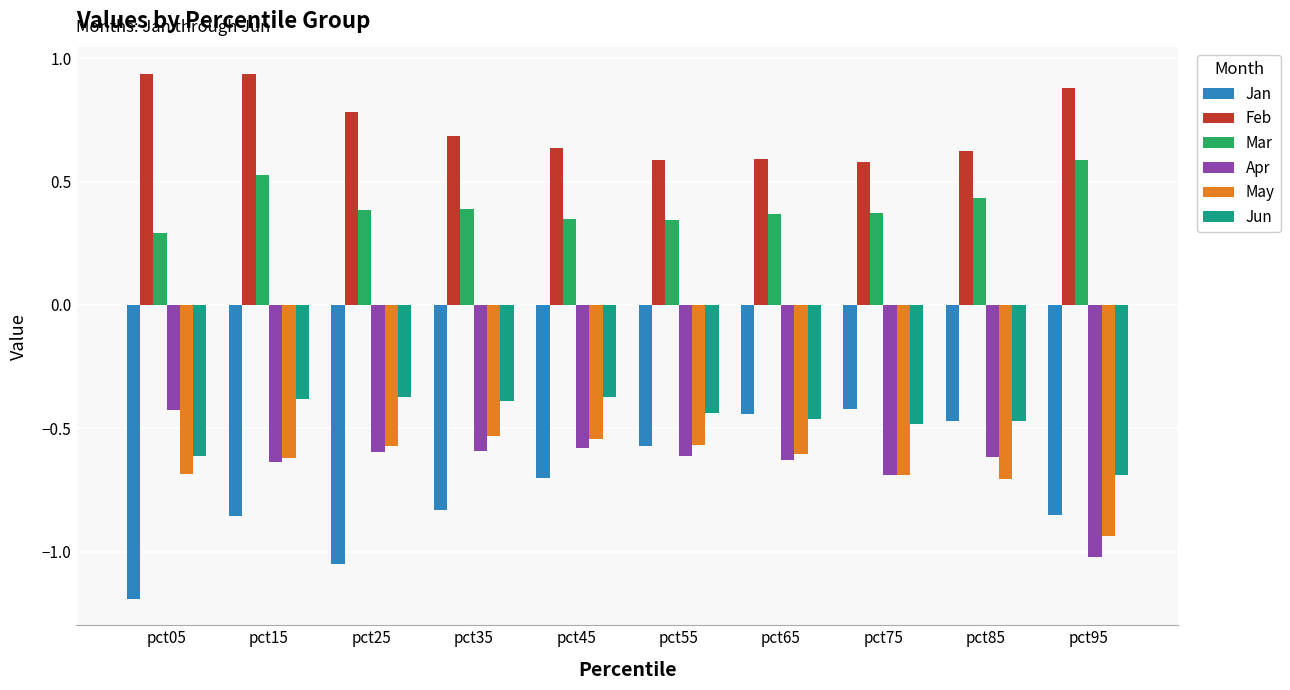

Which series has the largest total across all categories?

Feb